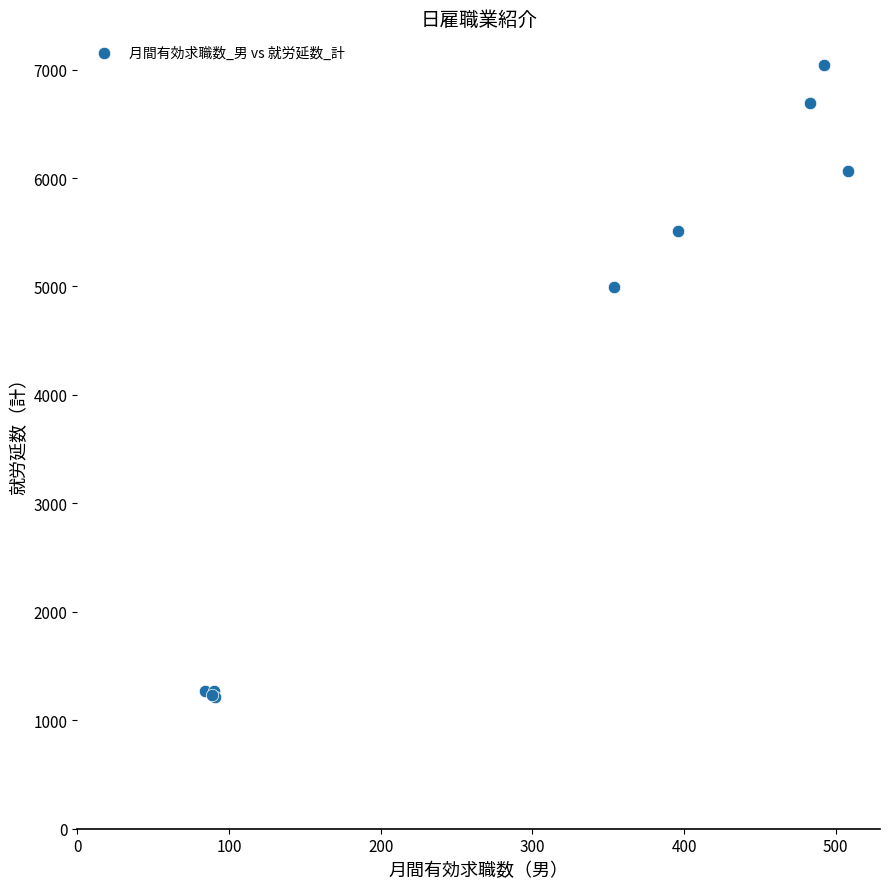

What Y value in the scatter plot is closest to 4131?

4998